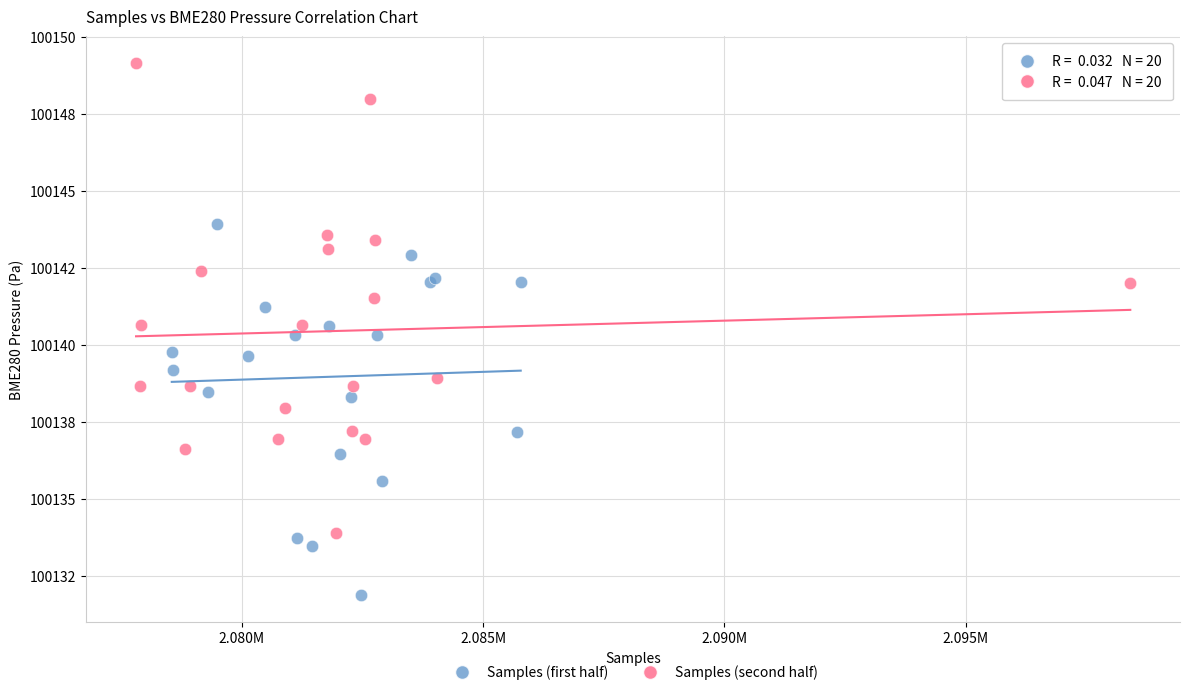

Which series reaches the maximum Y coordinate?

Samples (second half)